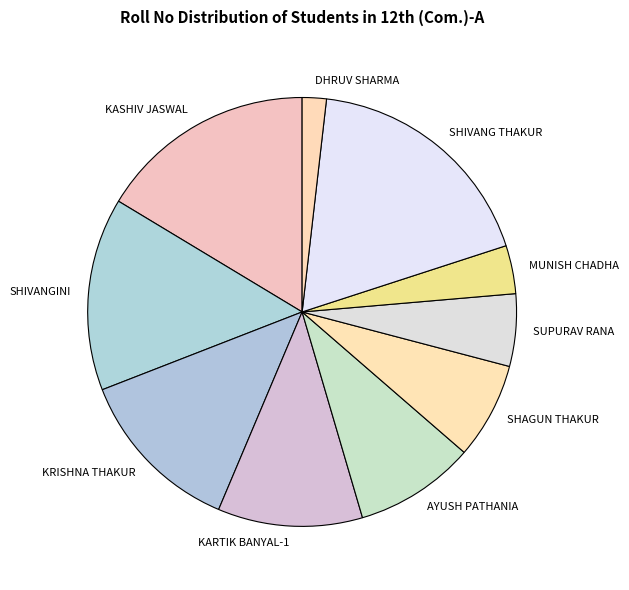

Which category has the biggest portion of the pie?

SHIVANG THAKUR